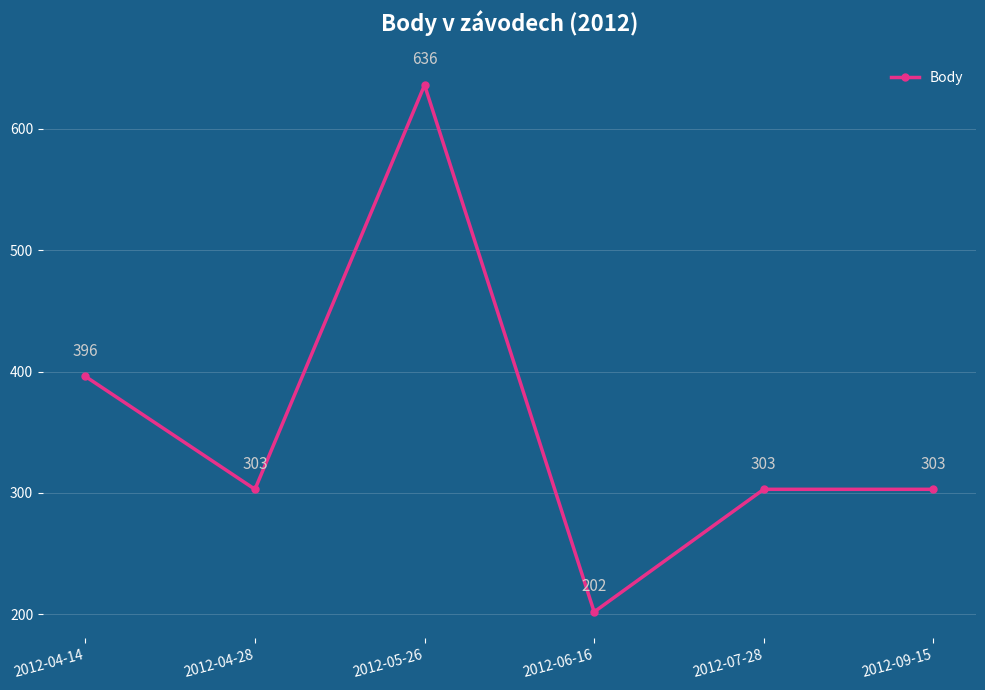

True or false: there are more than 2 points higher than both neighbors.

False